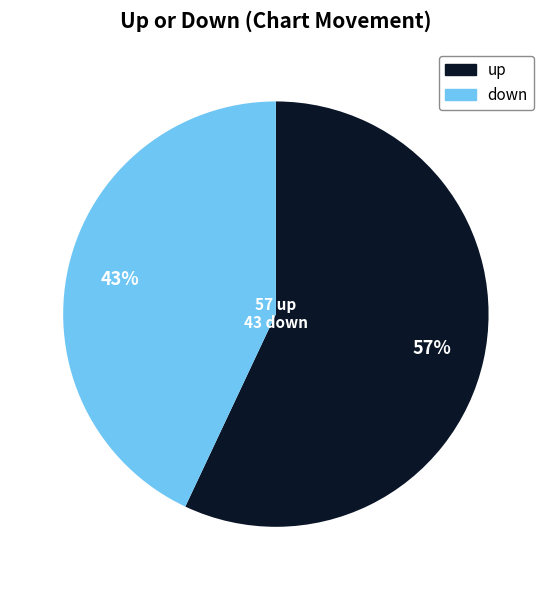

Is down the majority of the pie?

No